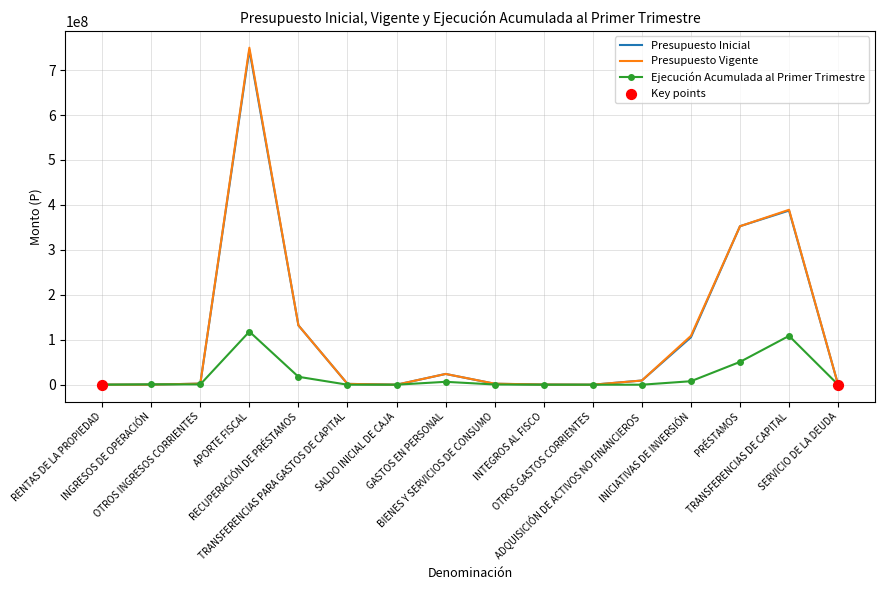

At which category is the sum across all series the highest?

APORTE FISCAL